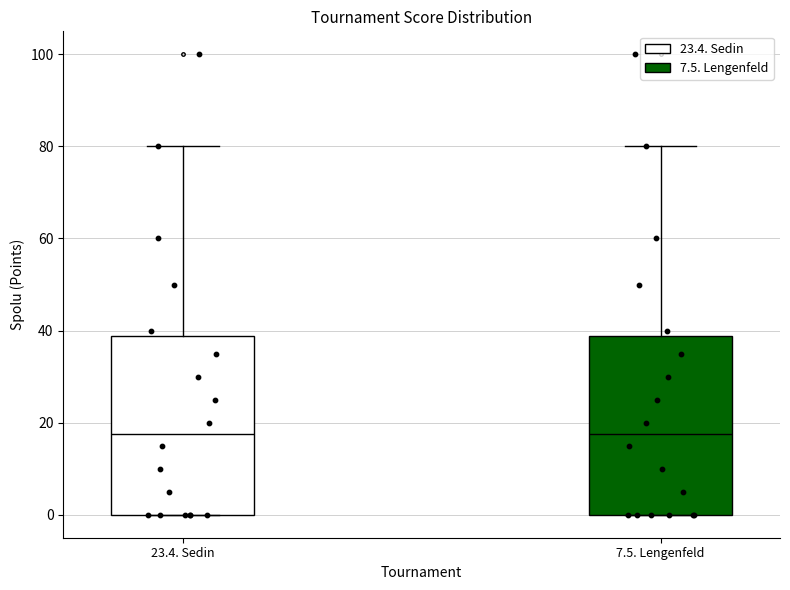

Reading left to right, transcribe this box plot: for each box, give where its median line is, the range the box spans, and where its two whiskers end, as read against the y-axis. The values are not printed on the chart, so give them approximately, as read against the axis.

23.4. Sedin: median 18, box 0 to 38, whiskers 0 to 80
7.5. Lengenfeld: median 18, box 0 to 38, whiskers 0 to 80